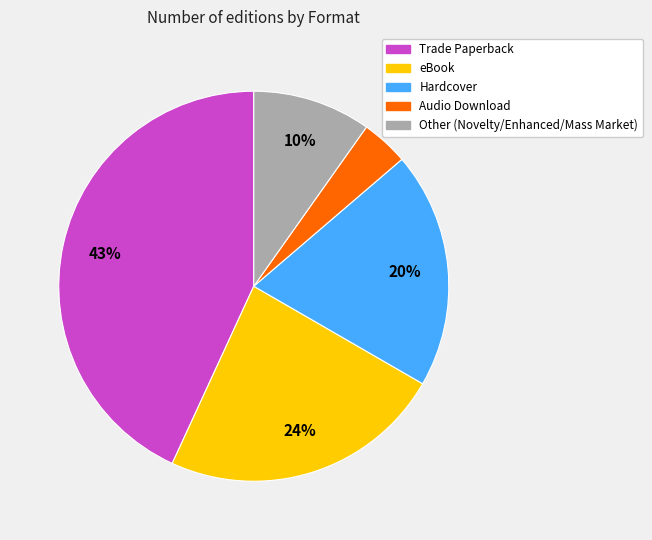

Does any single category account for the majority?

No